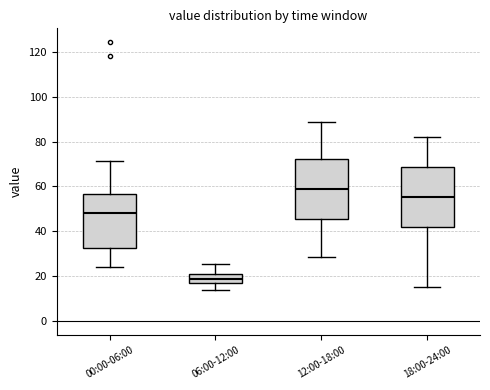

Reading left to right, read every box against the y-axis: the position of its median line, the range the box covers, and the ends of its whiskers. The values are not printed on the chart, so give them approximately, as read against the axis.

00:00-06:00: median 48, box 32 to 56, whiskers 24 to 72
06:00-12:00: median 18, box 16 to 20, whiskers 14 to 26
12:00-18:00: median 58, box 46 to 72, whiskers 28 to 88
18:00-24:00: median 56, box 42 to 68, whiskers 16 to 82